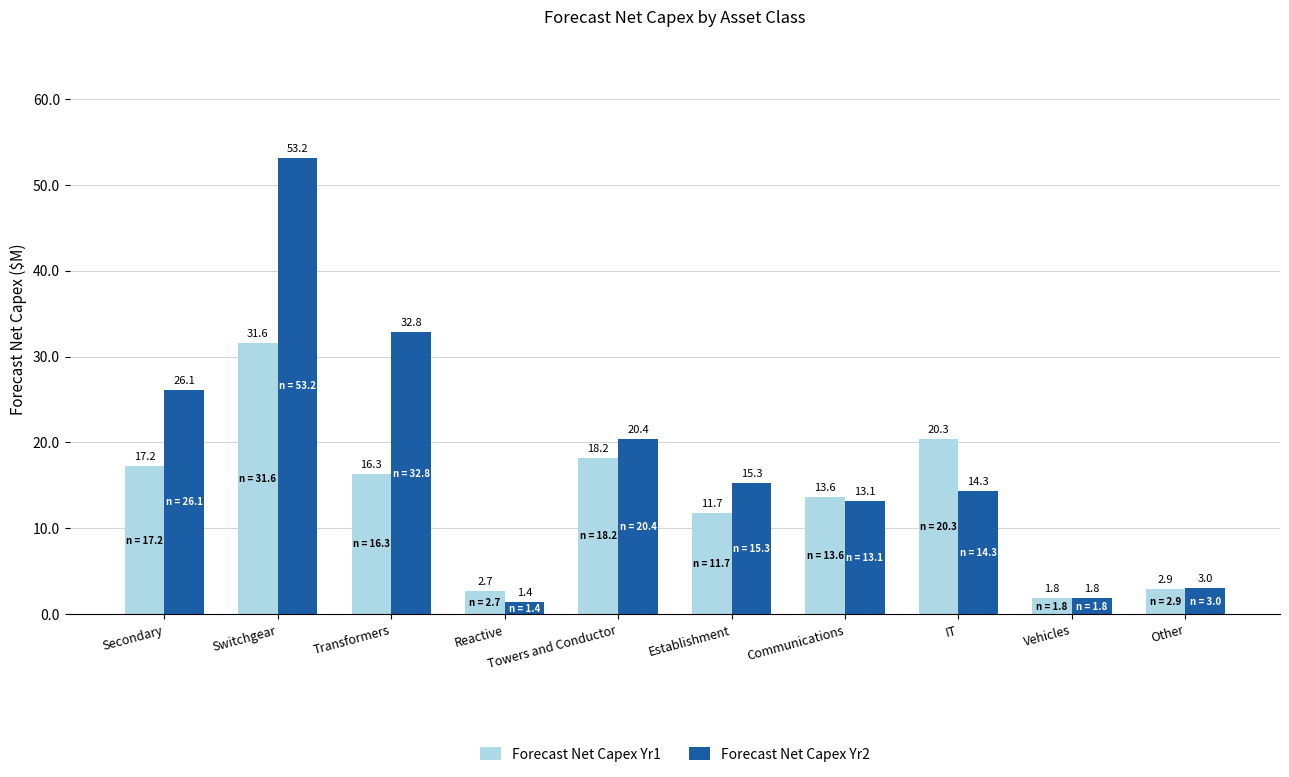

What is the average value of the Forecast Net Capex Yr1 series?

13.6